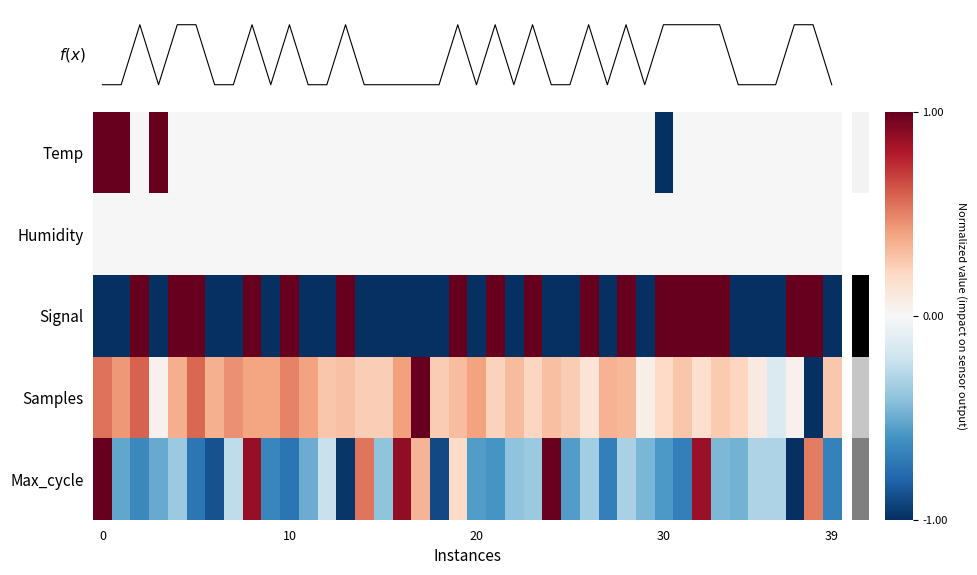

How many values in Temp are above zero?

3